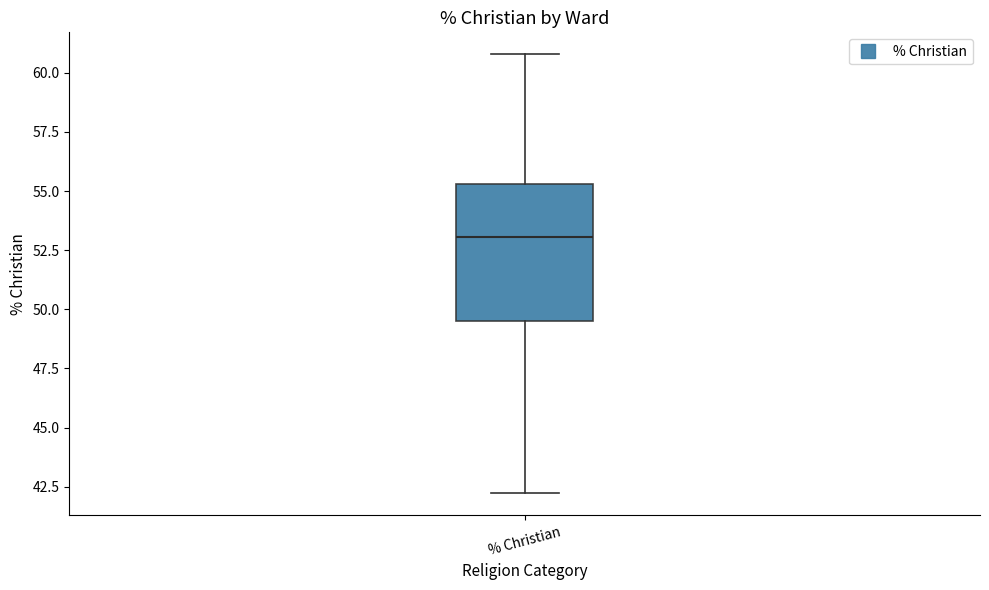

Read this box plot against the y-axis: the position of the median line, the range covered by the box, and the ends of both whiskers. The values are not printed on the chart, so give them approximately, as read against the axis.

median 53.0, box 49.5 to 55.5, whiskers 42.0 to 61.0